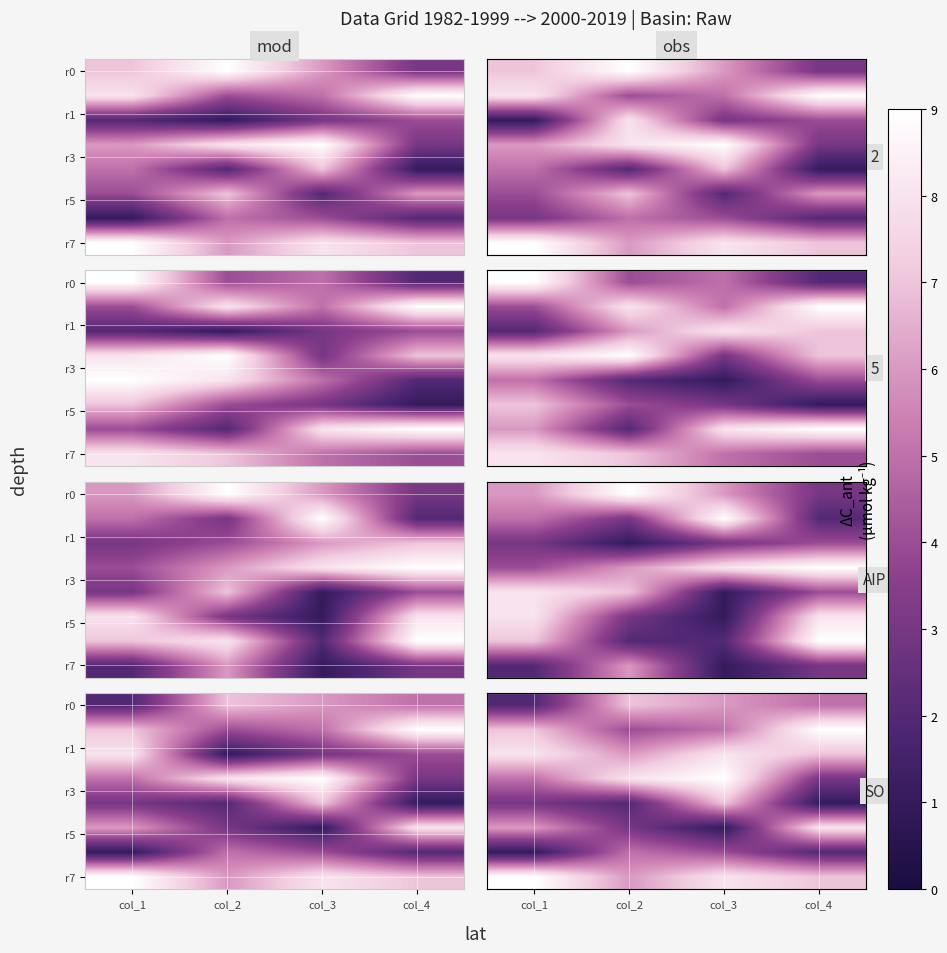

What is the sum of the r7 values at col_3 and col_4?

15